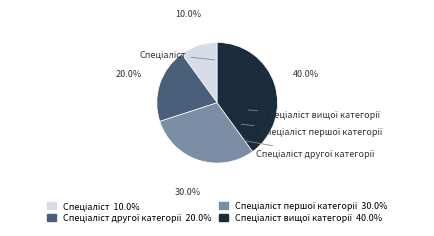

The Спеціаліст slice represents 10% of the pie. True or false?

True